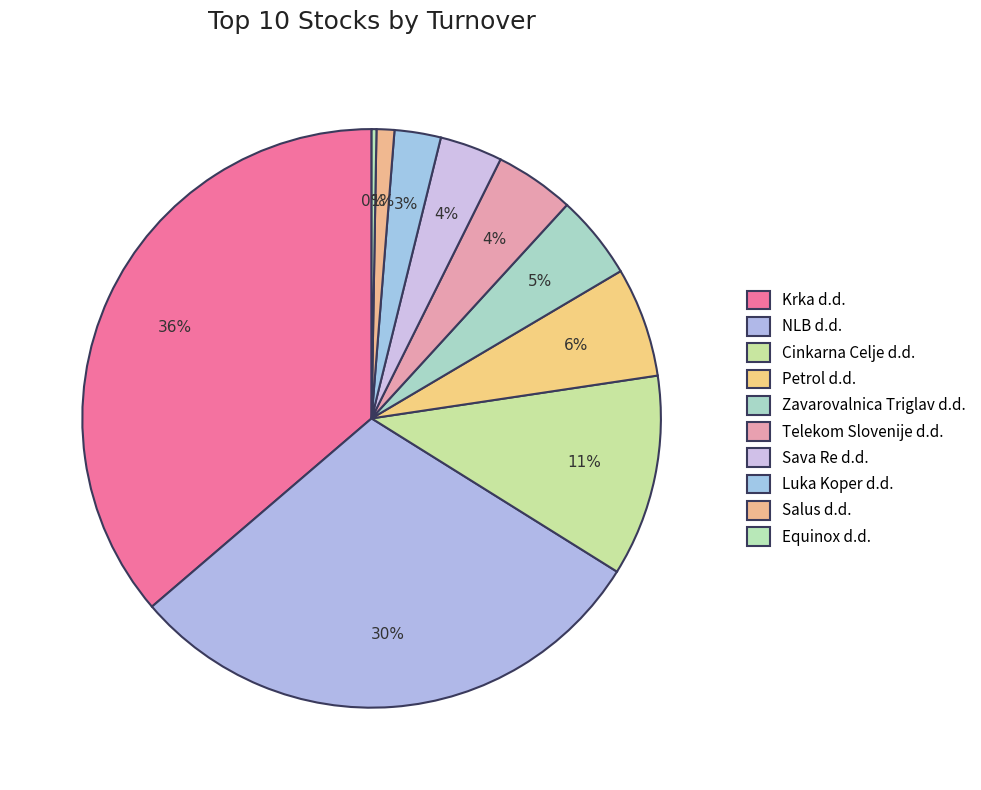

Count the number of slices in the pie.

10